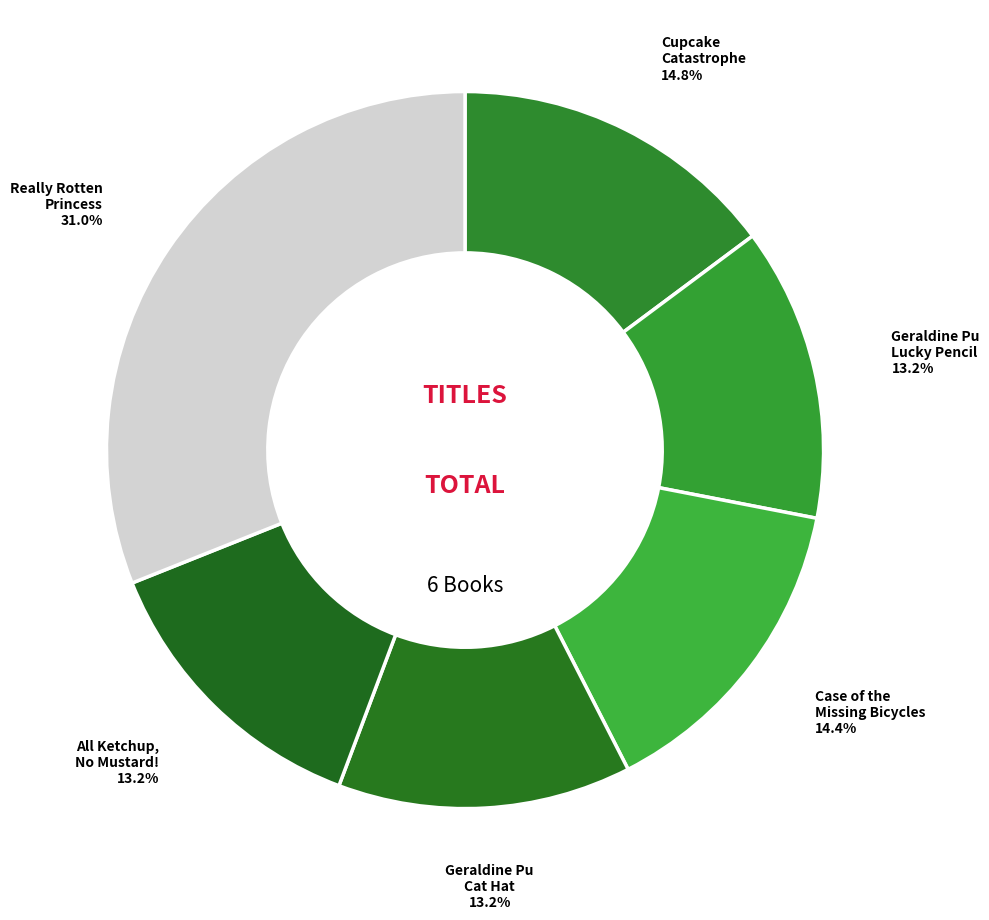

True or false: Case of the Missing Bicycles accounts for 14% of the total.

True